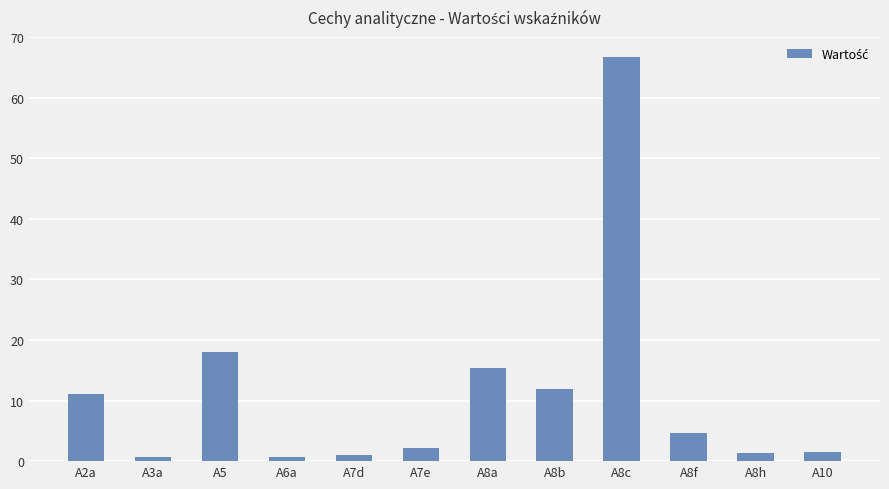

What is the minimum value shown in the chart?

0.6